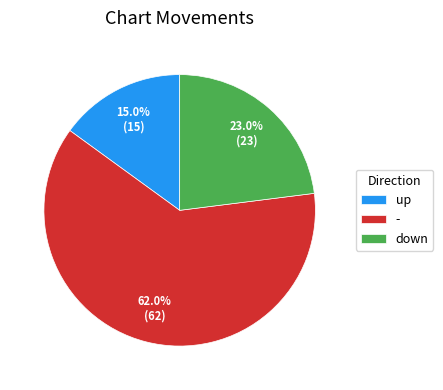

Is there any slice that represents more than half of the pie?

Yes